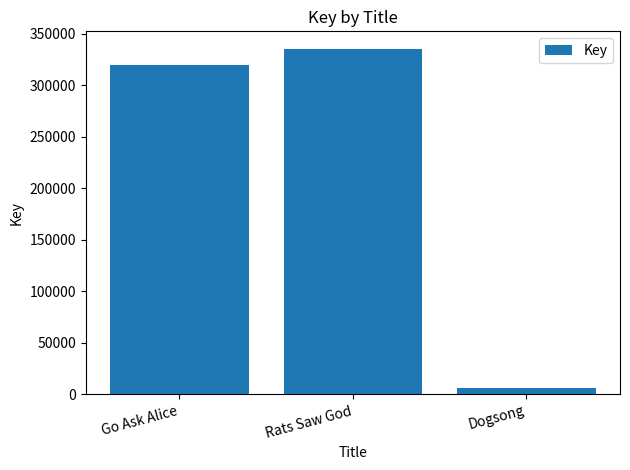

How many values are below 319672?

1